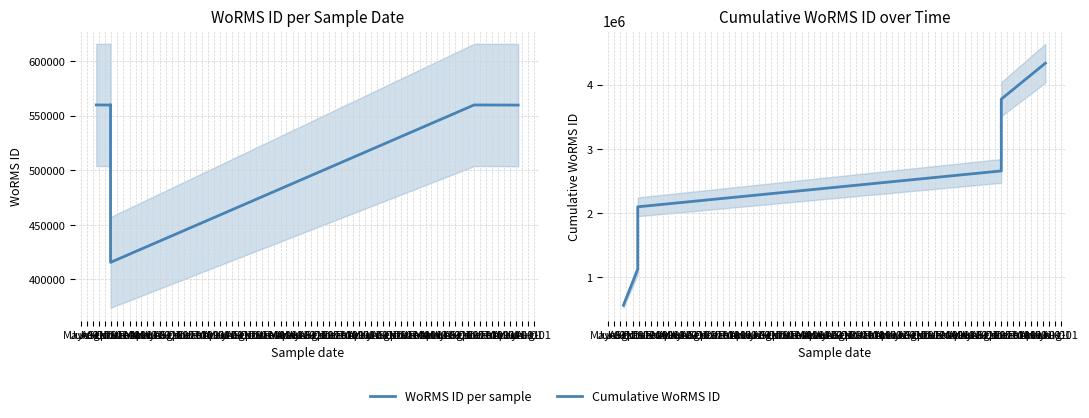

What is the highest value of the WoRMS ID per sample series?

559763